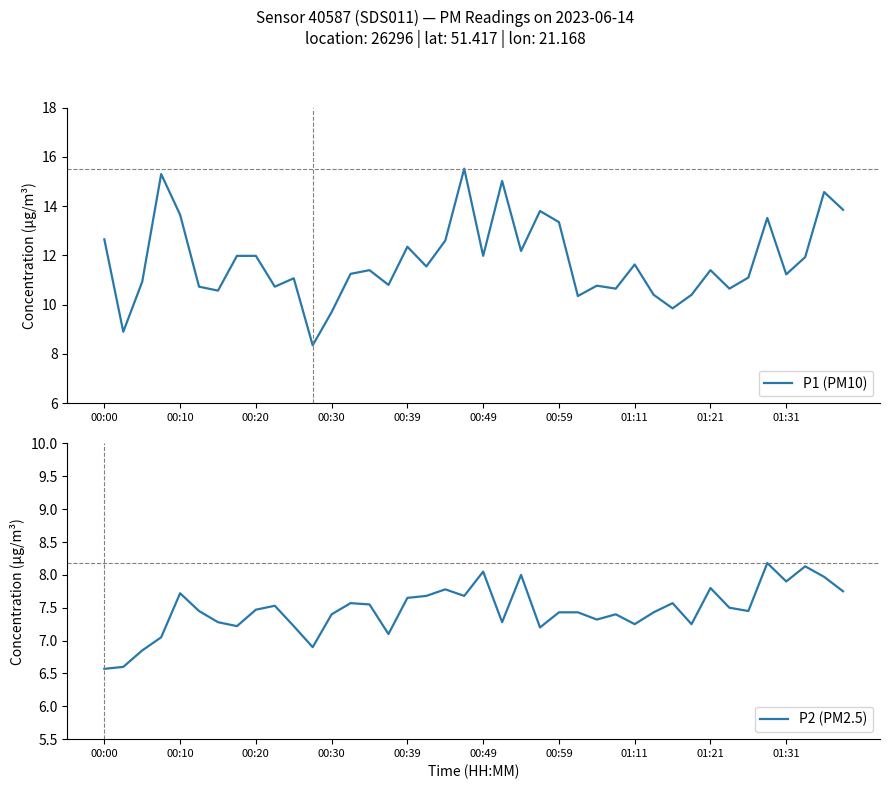

What is the average value of the P1 (PM10) series?

11.8